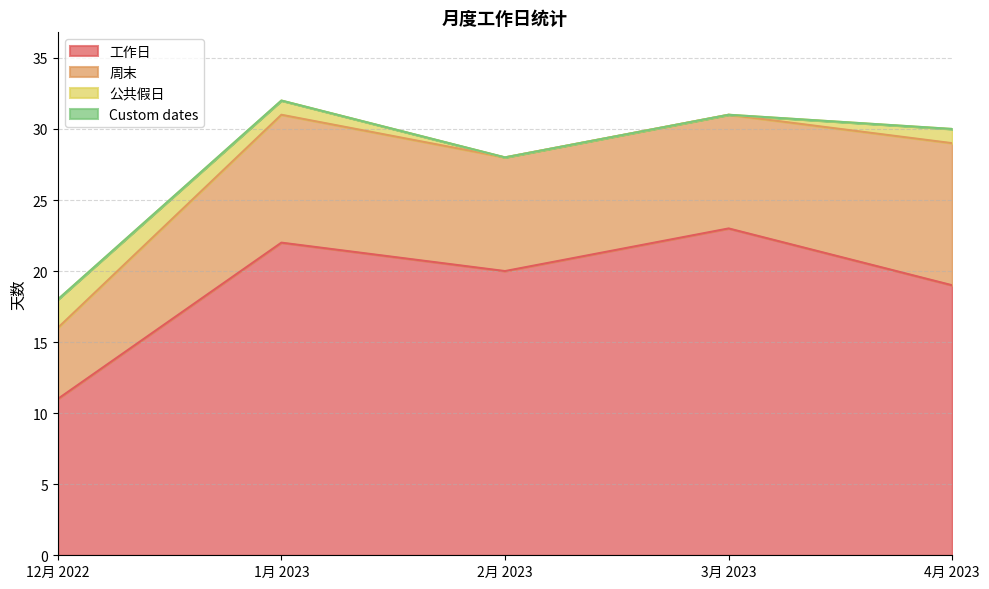

List the series in order of their peak value, lowest first.

Custom dates, 公共假日, 周末, 工作日